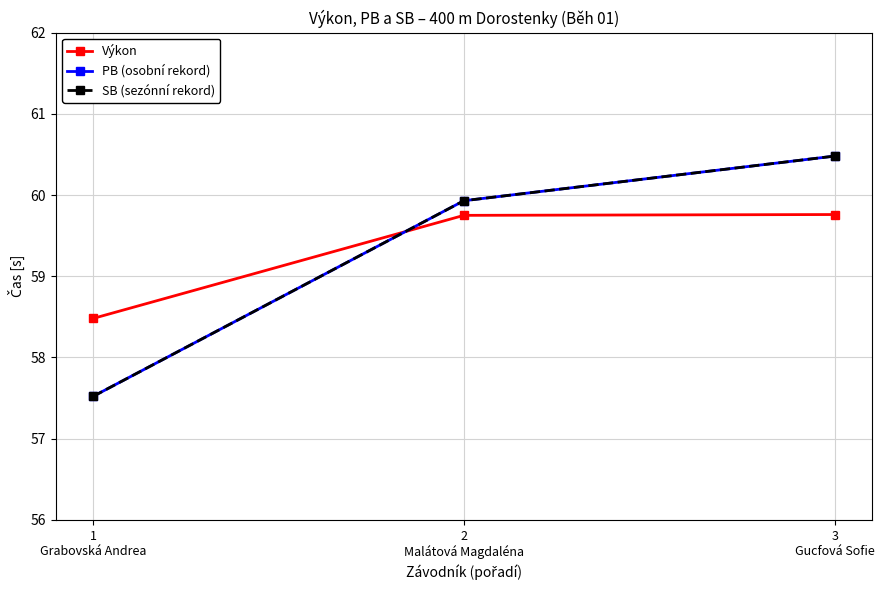

Is it true that SB (sezónní rekord) equals 59.9 at 2
Malátová Magdaléna?

True